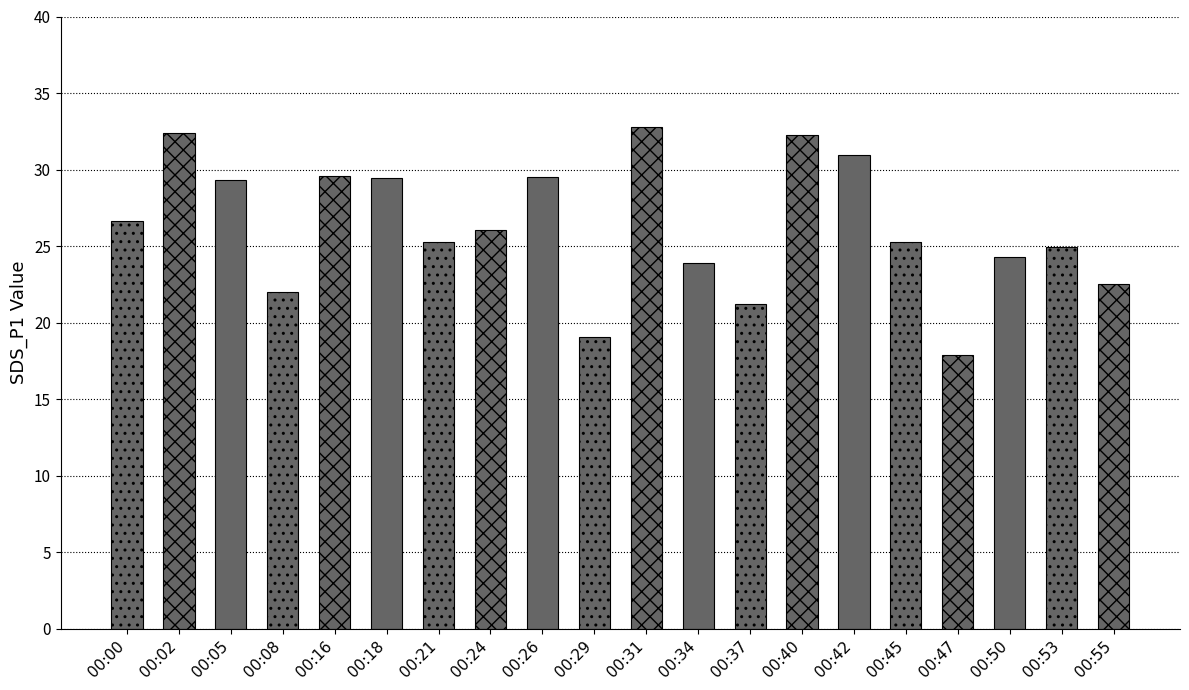

Does the chart contain any negative values?

No